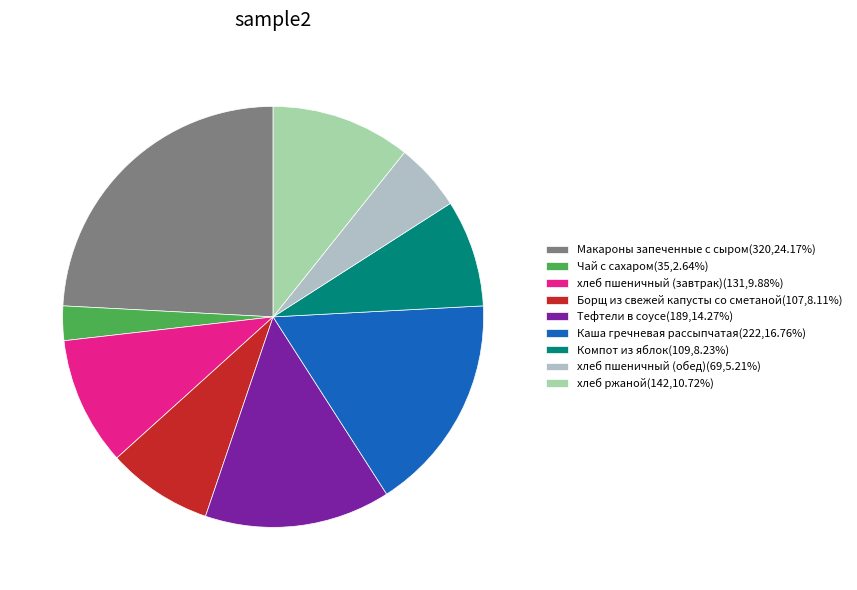

To the nearest percent, what percentage of the pie is Тефтели в соусе?

14%